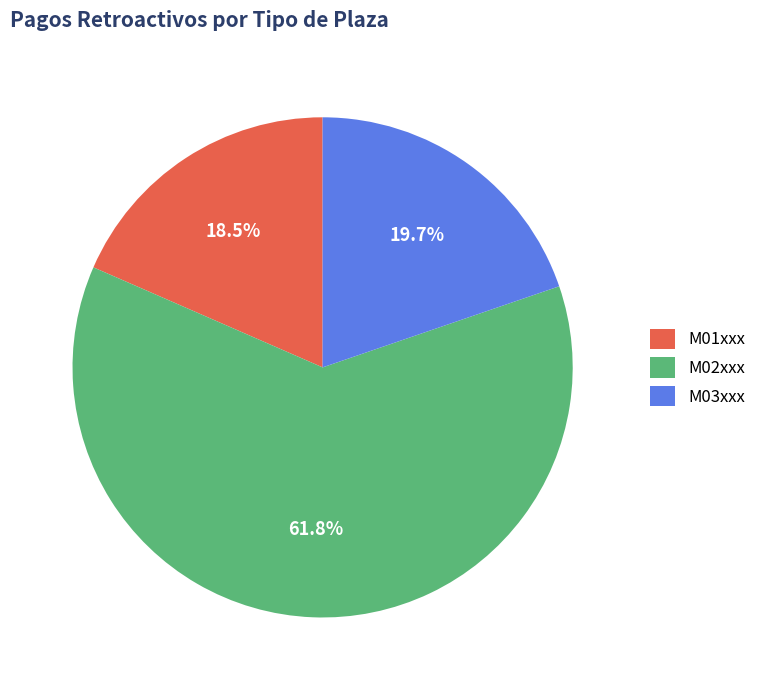

Which category has the biggest portion of the pie?

M02xxx